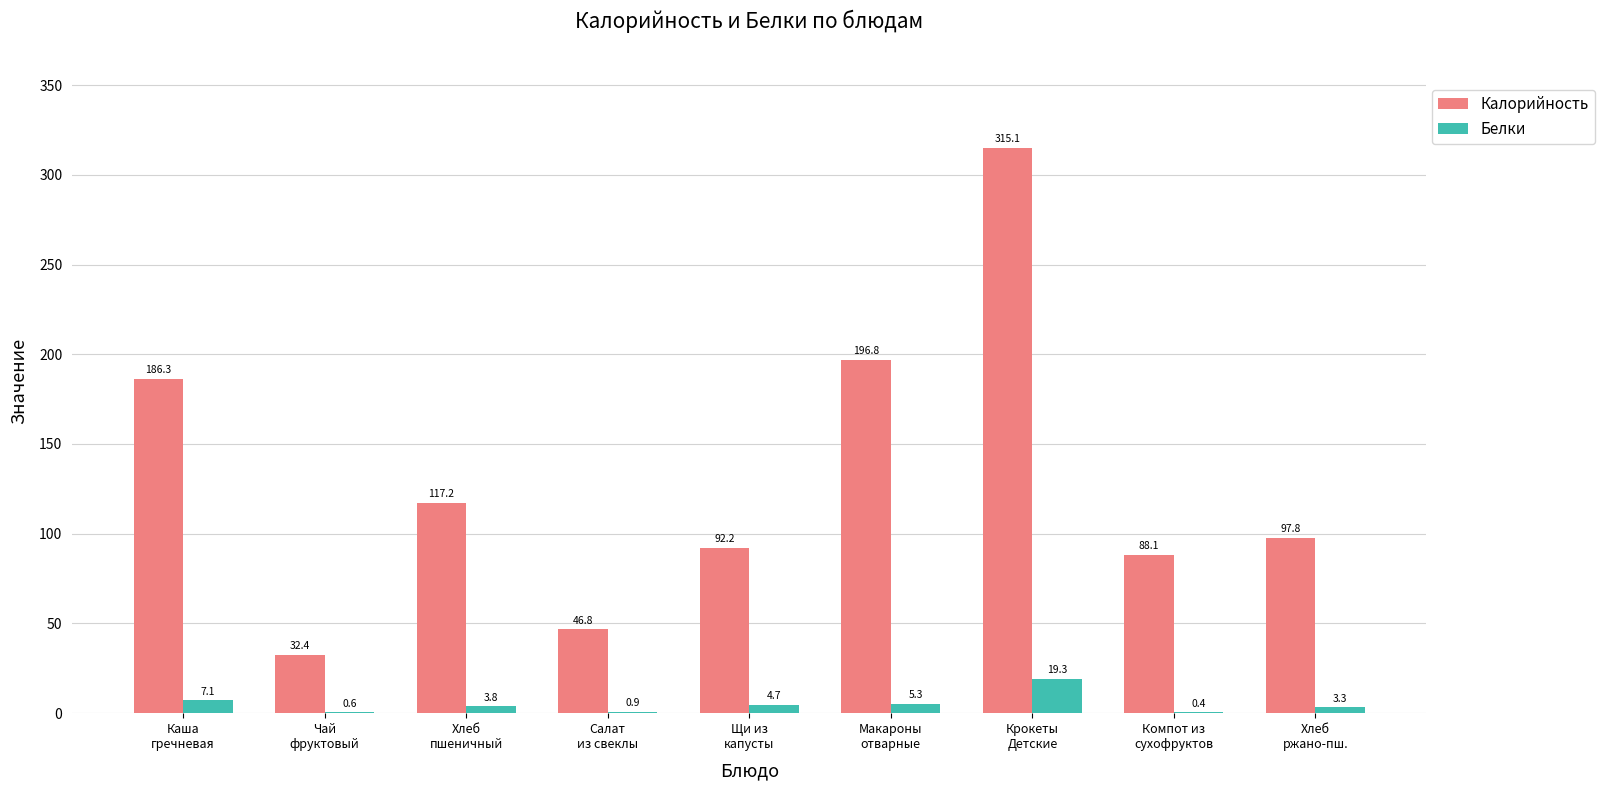

How many groups of bars are there?

9